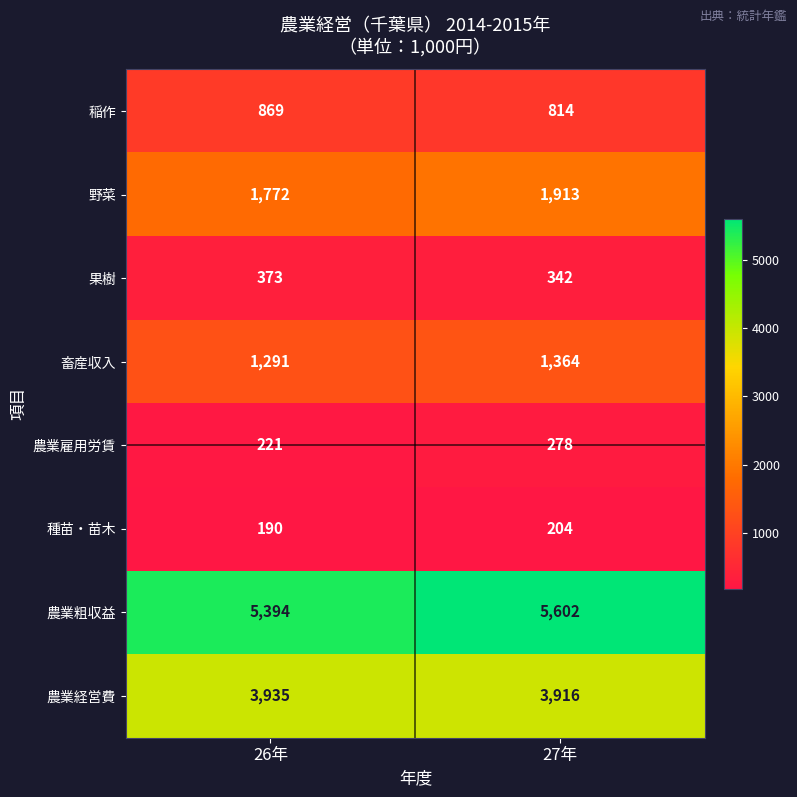

How many categories are shown in the chart?

2